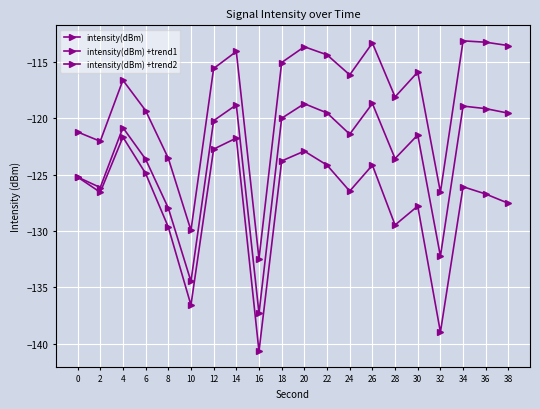

What is the difference between the intensity(dBm) values at 24 and 14?

4.7